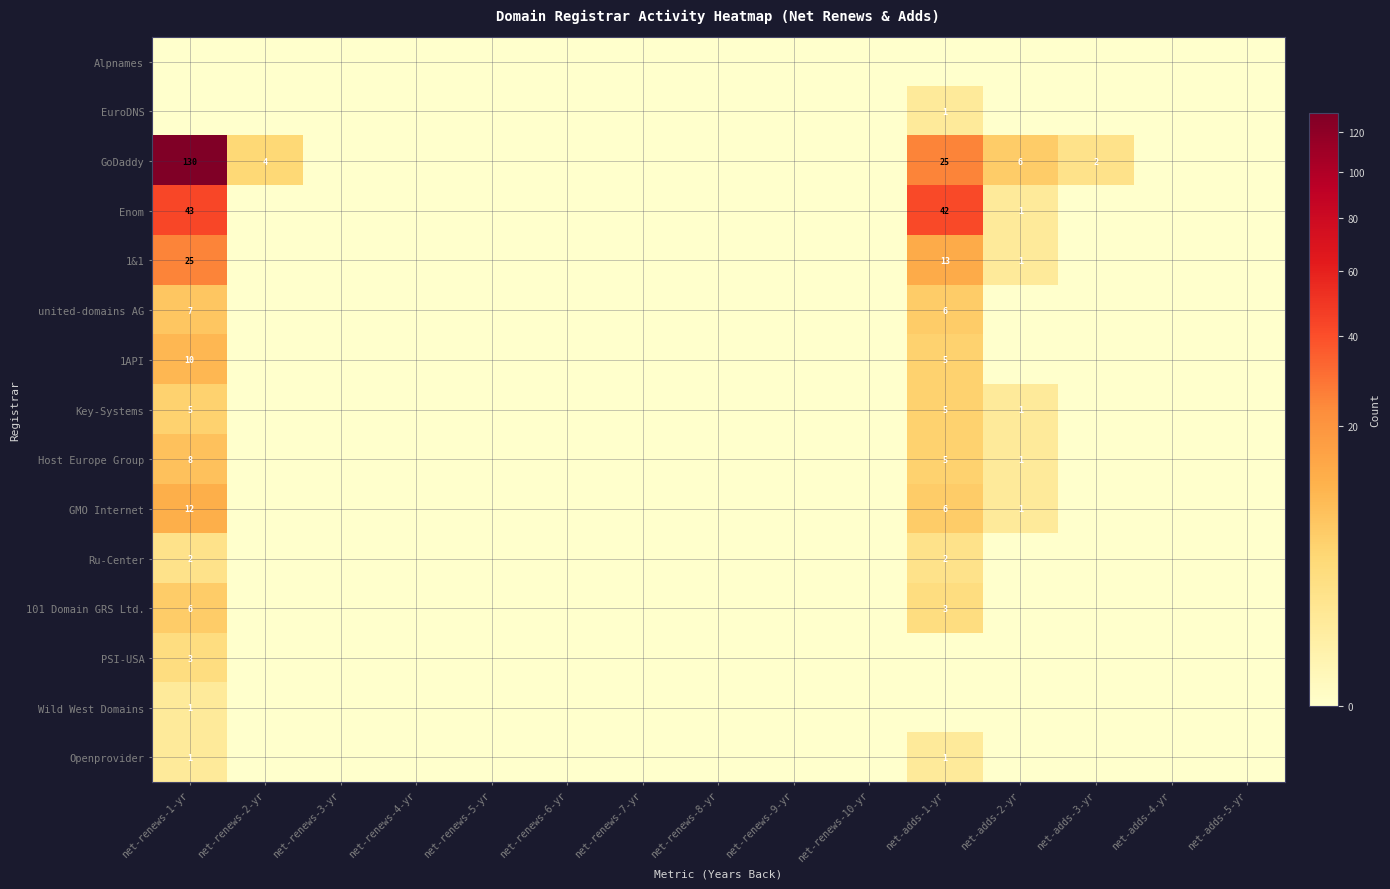

The 1API series shows 5 at net-adds-1-yr. True or false?

True